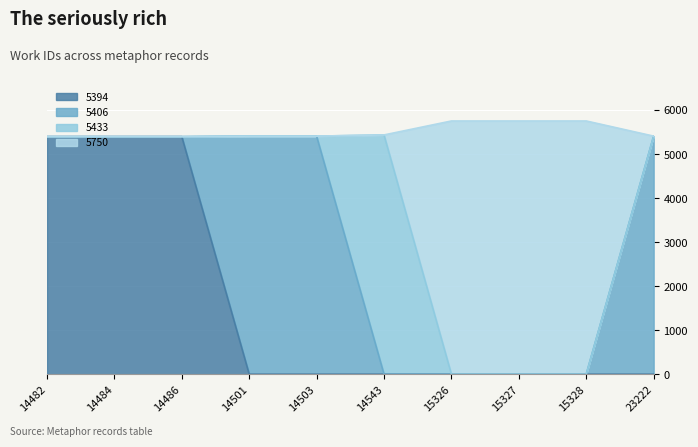

Which label corresponds to the smallest value in the chart?

14482